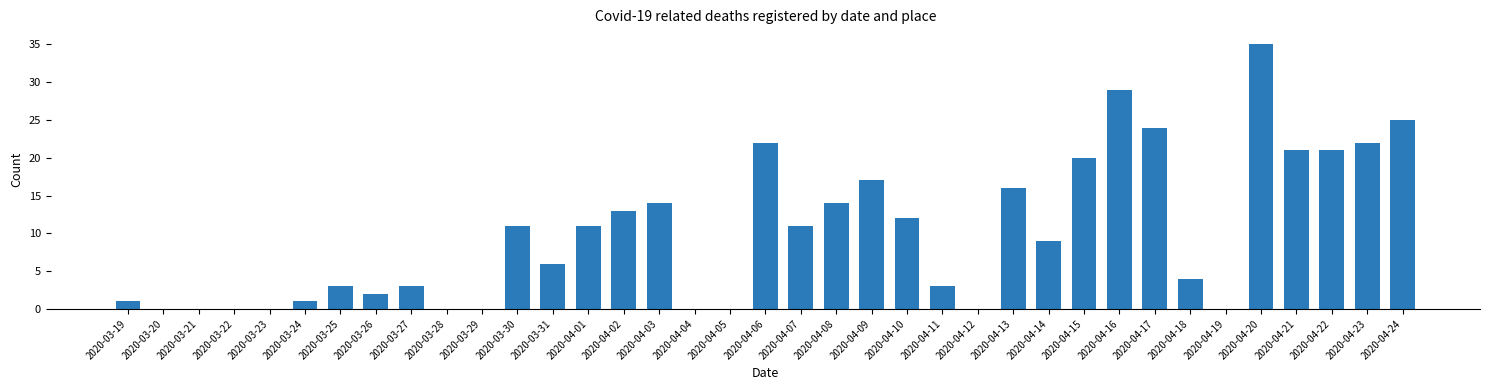

True or false: the data shows 9 at 2020-04-24.

False